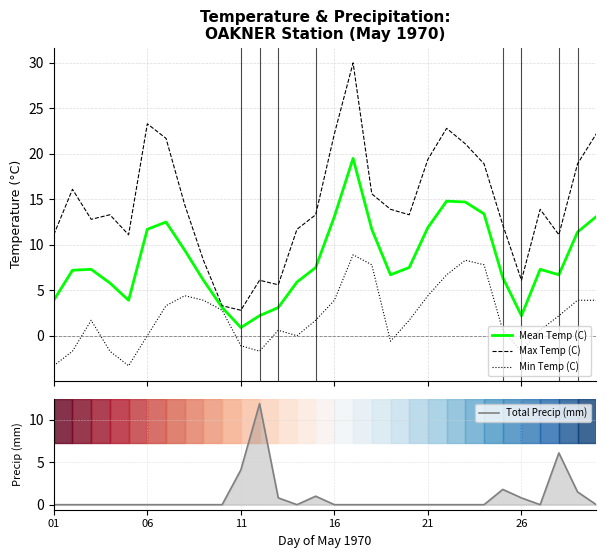

True or false: Max Temp (C) and Mean Temp (C) cross at least once.

False